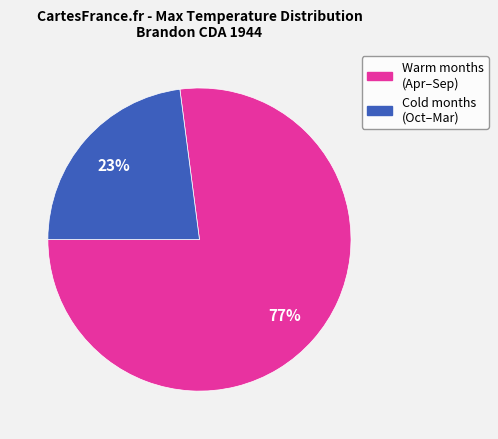

Is there a majority slice in this chart?

Yes